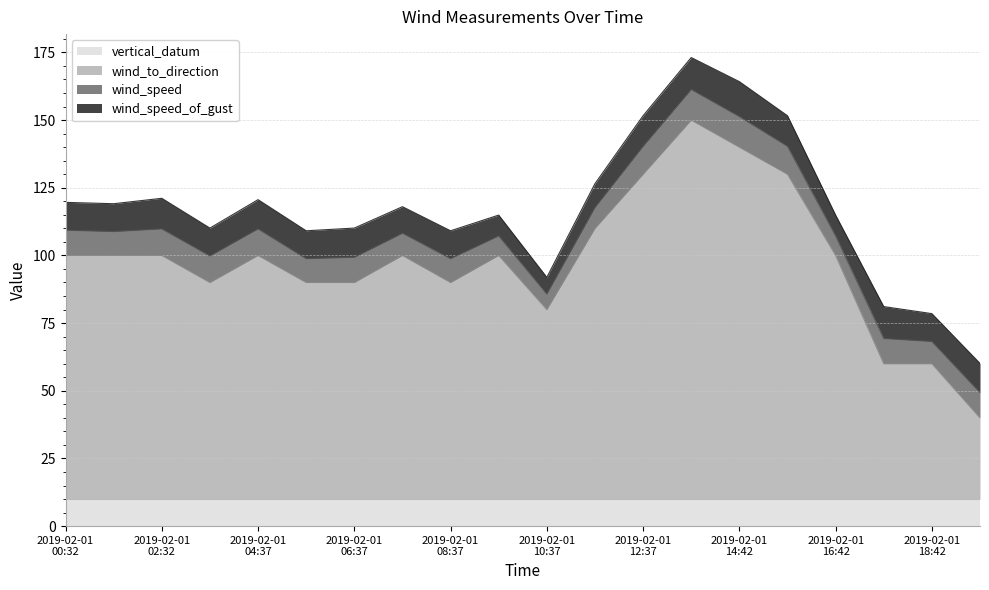

At which category is the sum across all series the highest?

2019-02-01T13:37